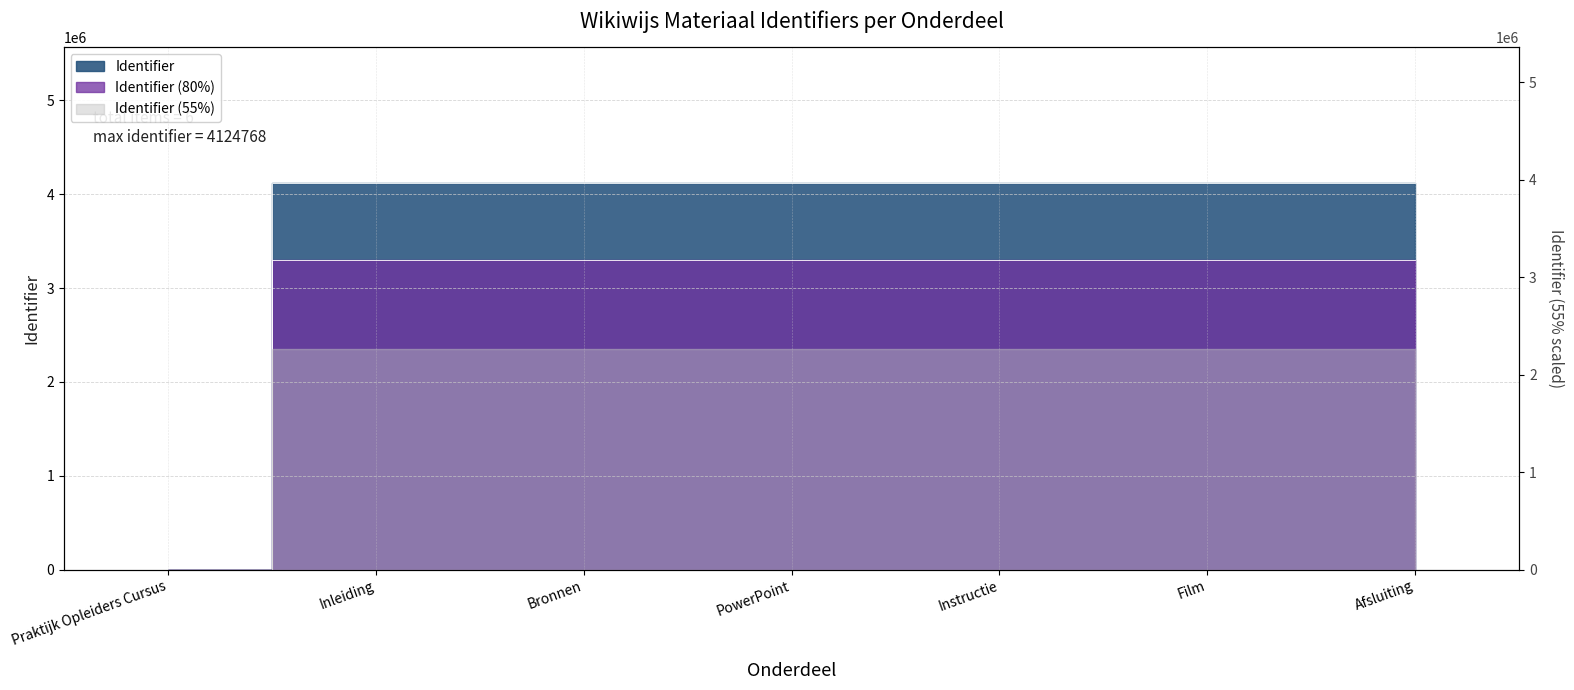

What is the label of the 6th point from the left?

Film